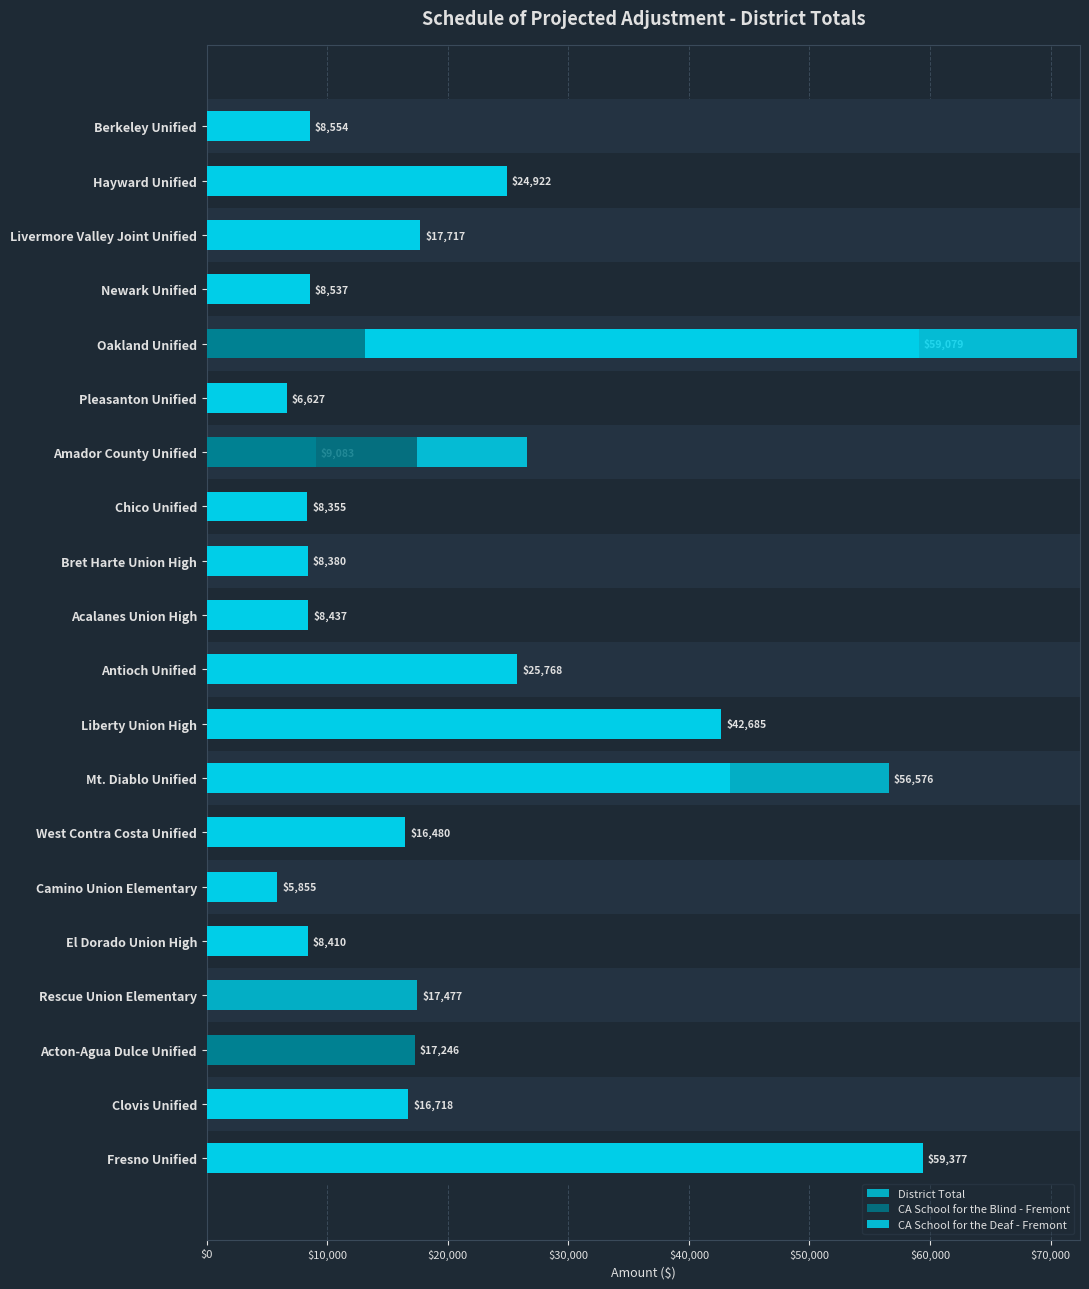

The CA School for the Blind - Fremont series shows 0 at $0. True or false?

True